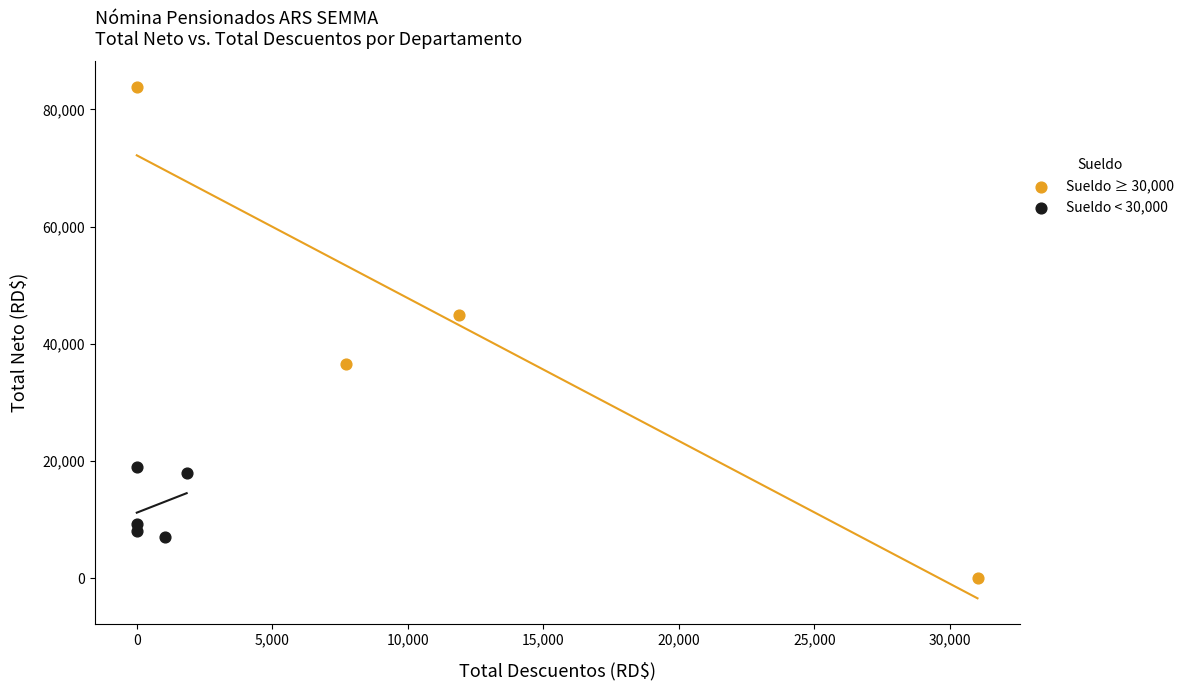

Which series reaches the maximum Y coordinate?

Sueldo ≥ 30,000